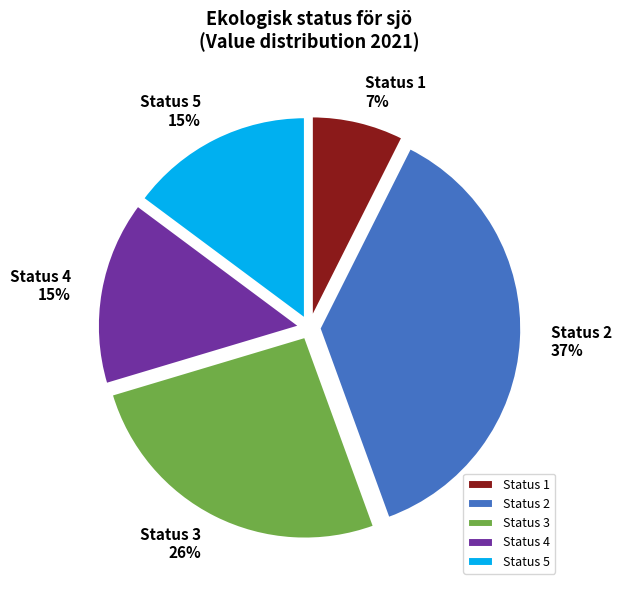

Is it true that Status 3 is 11% of the pie?

False